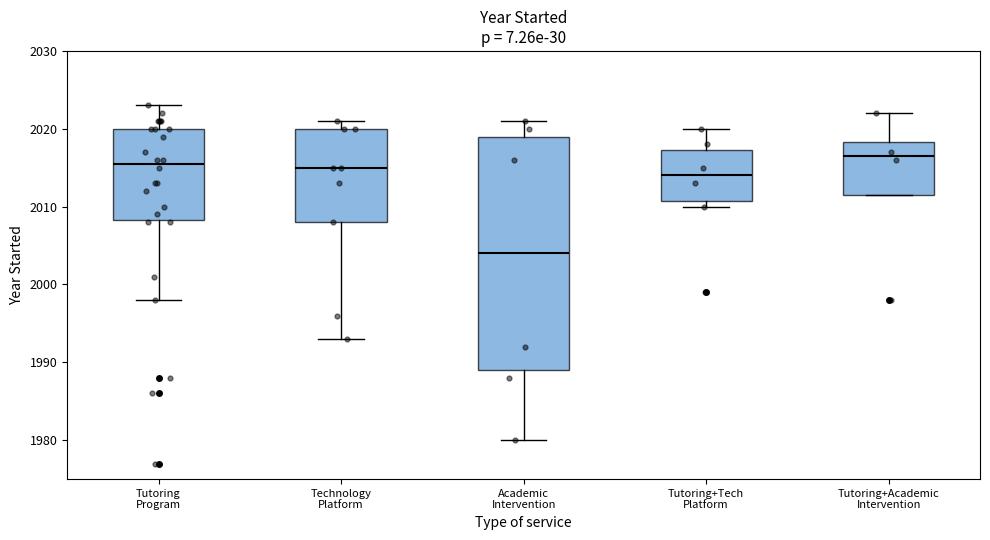

Reading left to right, read every box against the y-axis: the position of its median line, the range the box covers, and the ends of its whiskers. The values are not printed on the chart, so give them approximately, as read against the axis.

Tutoring Program: median 2016, box 2008 to 2020, whiskers 1998 to 2023
Technology Platform: median 2015, box 2008 to 2020, whiskers 1993 to 2021
Academic Intervention: median 2004, box 1989 to 2019, whiskers 1980 to 2021
Tutoring+Tech Platform: median 2014, box 2011 to 2017, whiskers 2010 to 2020
Tutoring+Academic Intervention: median 2017, box 2012 to 2018, whiskers 2012 to 2022